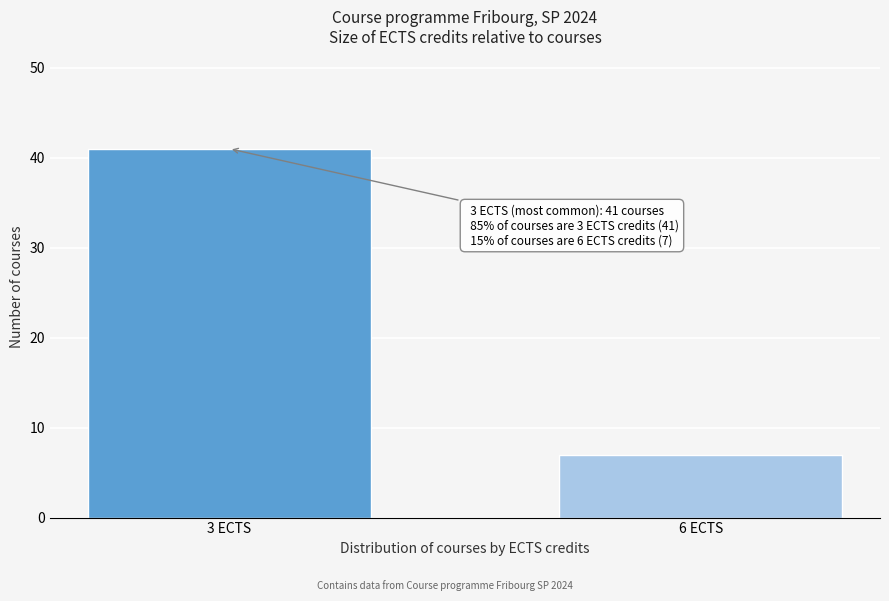

Reading left to right, what are all the values shown in this chart?

3 ECTS=41	6 ECTS=7